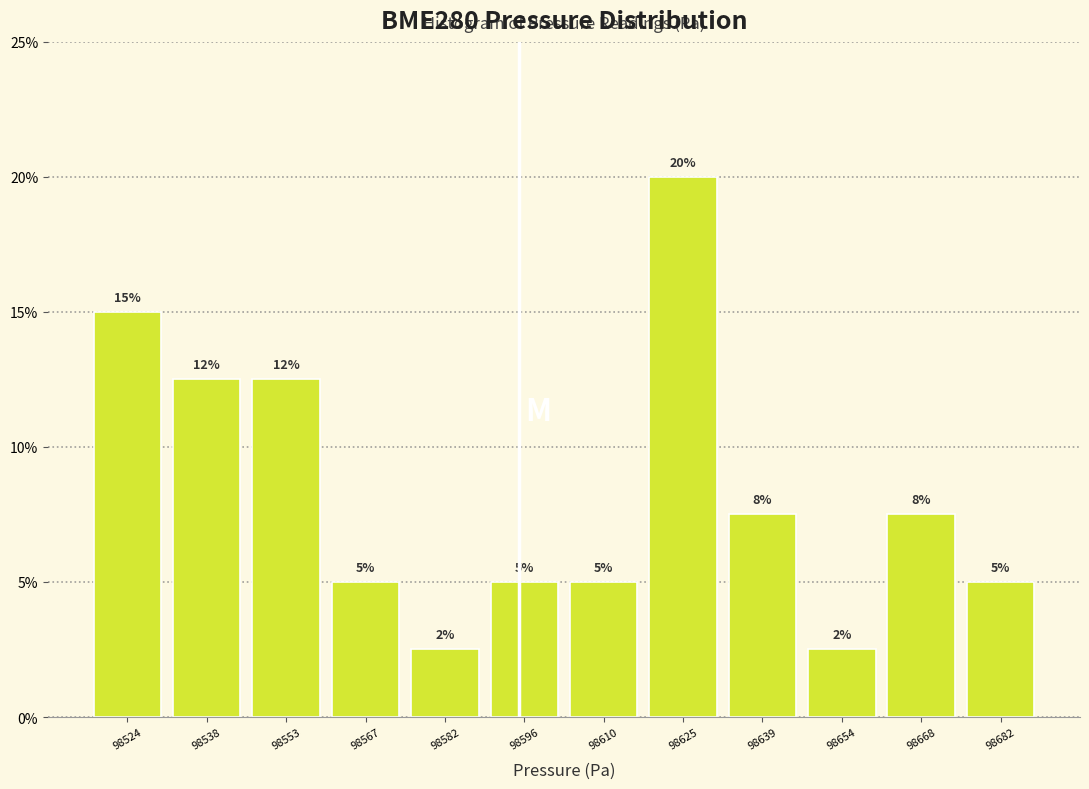

Which range on the x-axis has the tallest bar?

98618 to 98632